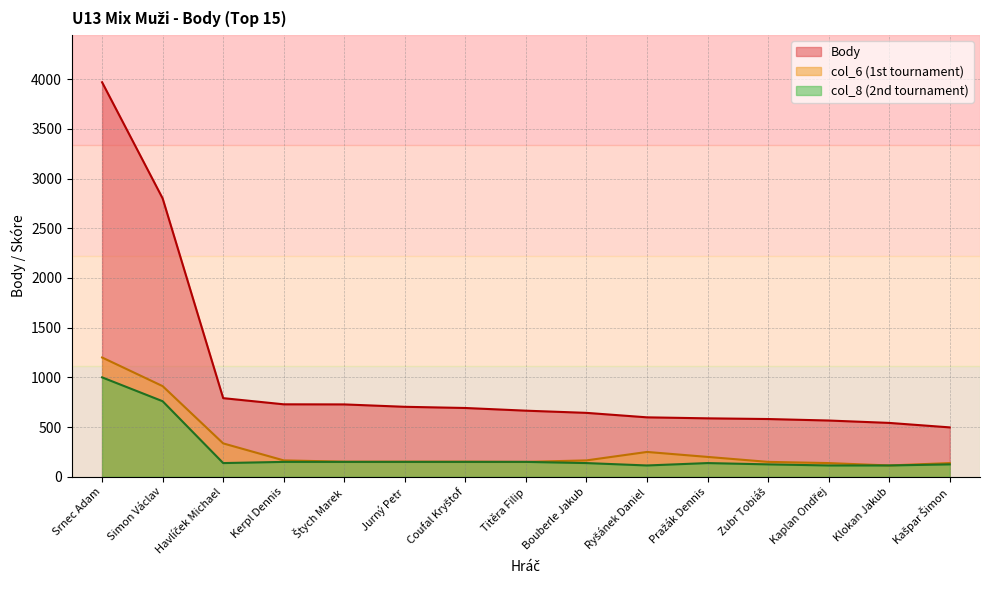

True or false: Body and col_6 intersect in this chart.

False